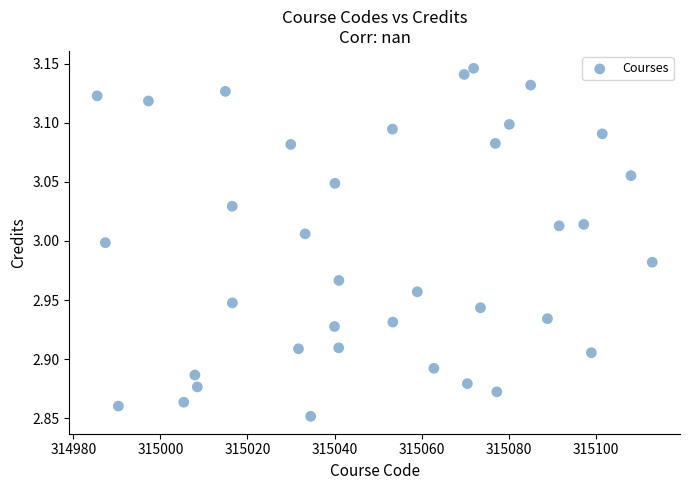

What is the range of X values (max minus min)?

127.4